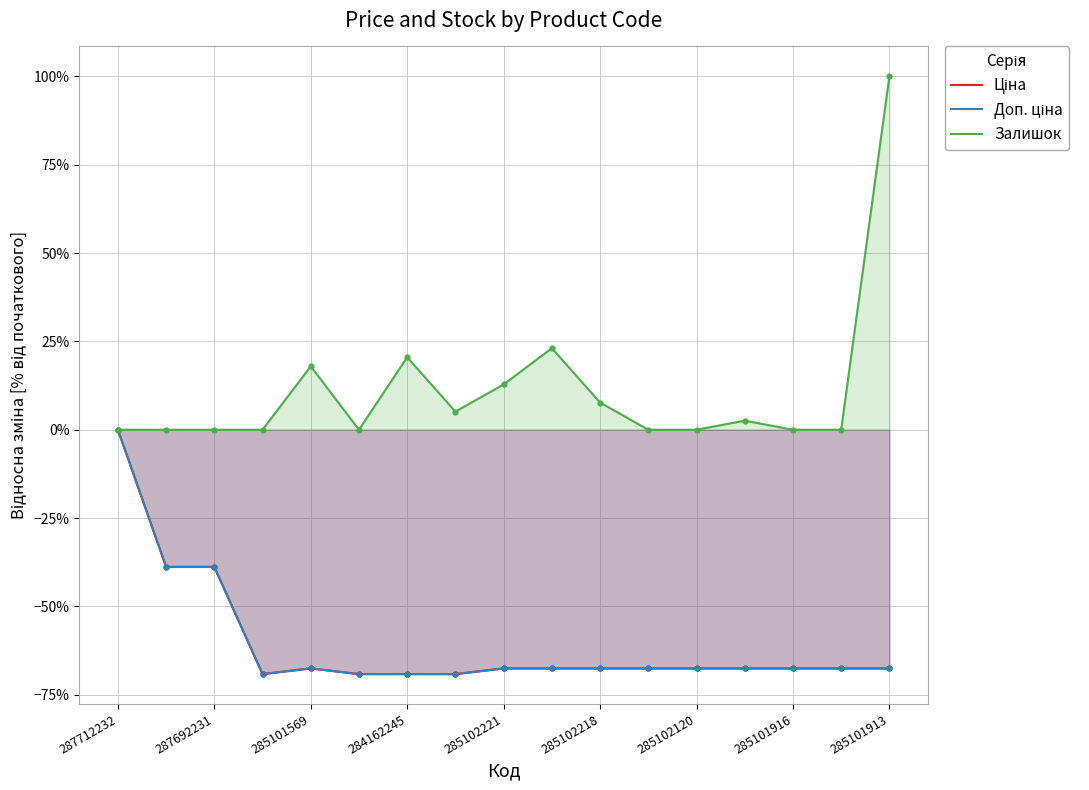

Which series has the widest spread of Y values?

Залишок